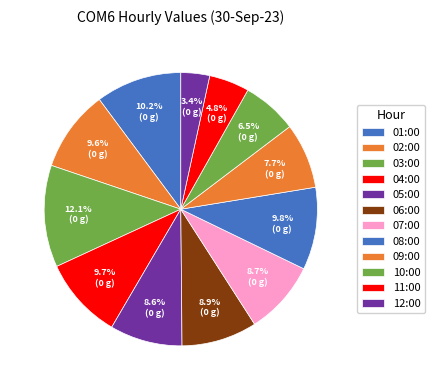

Is there a majority slice in this chart?

No